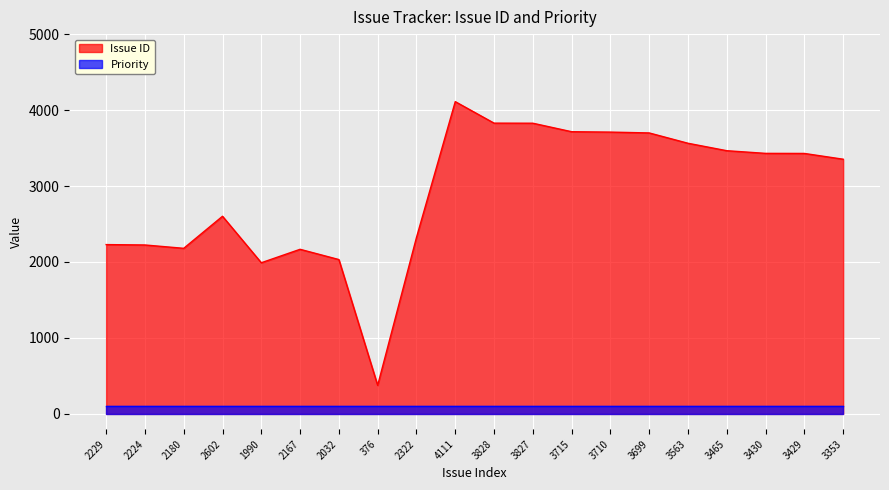

Where is the first local minimum?

2180